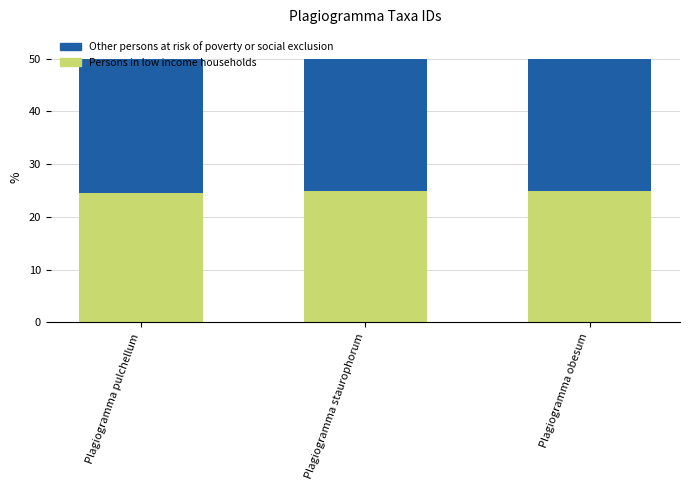

What is the total value across all series at Plagiogramma pulchellum?

50.0